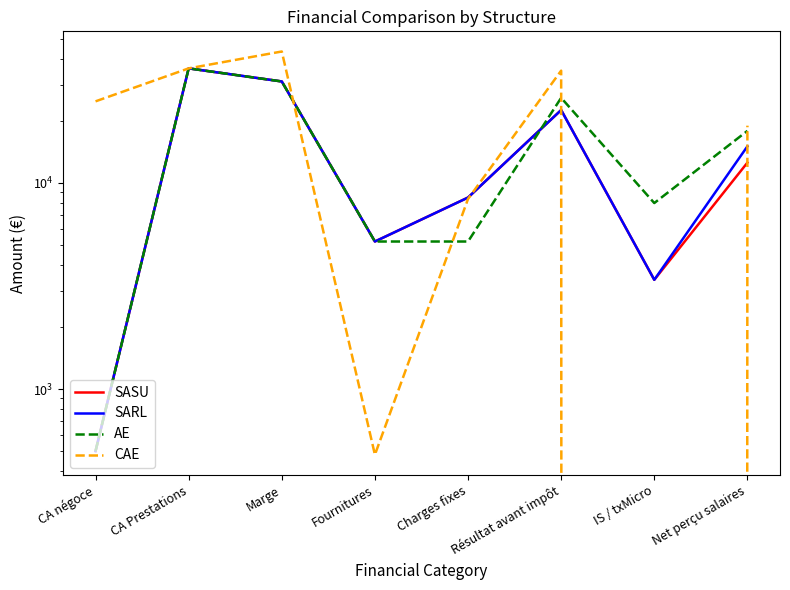

What is the sum of the AE values at Fournitures and IS / txMicro?

13192.0